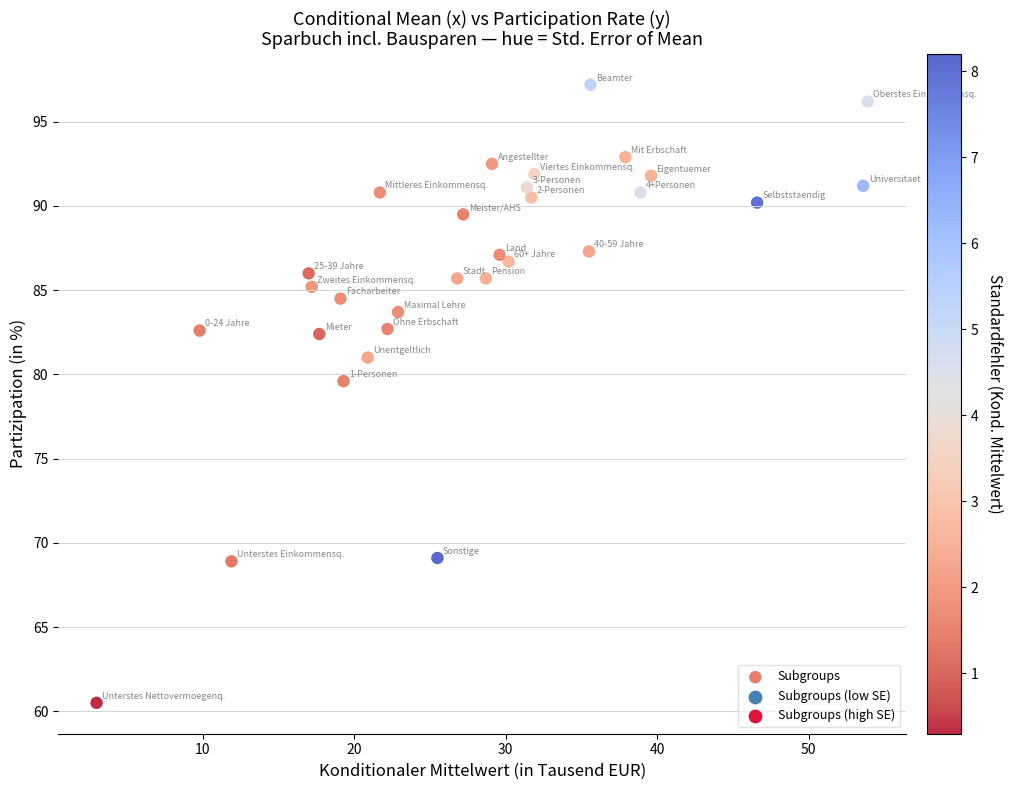

What Y value in the scatter plot is closest to 78?

79.6